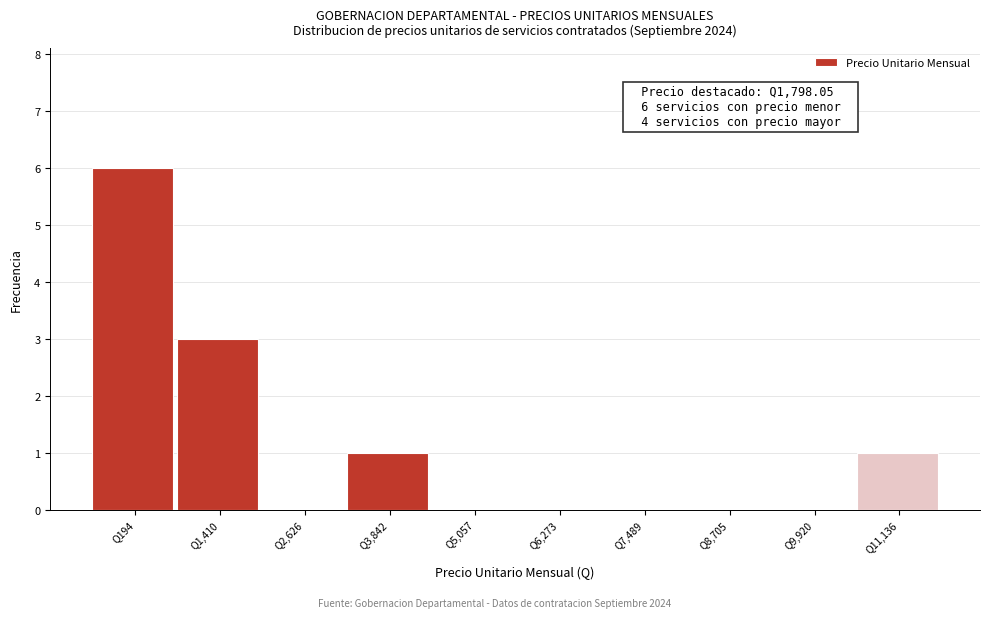

Reading left to right, extract all data points from this chart.

Q194=6	Q1,410=3	Q2,626=0	Q3,842=1	Q5,057=0	Q6,273=0	Q7,489=0	Q8,705=0	Q9,920=0	Q11,136=1